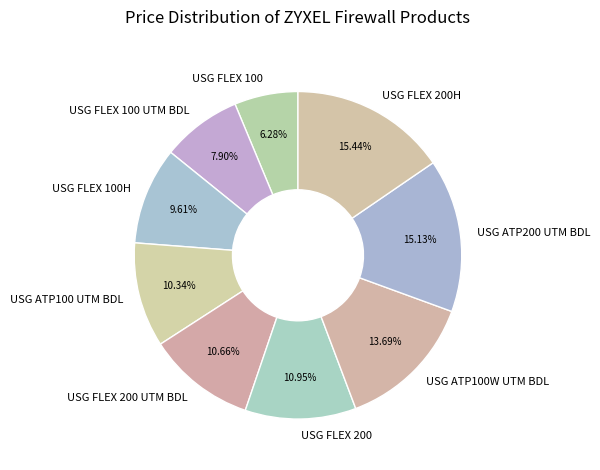

To the nearest percent, what portion does USG ATP200 UTM BDL represent?

15%